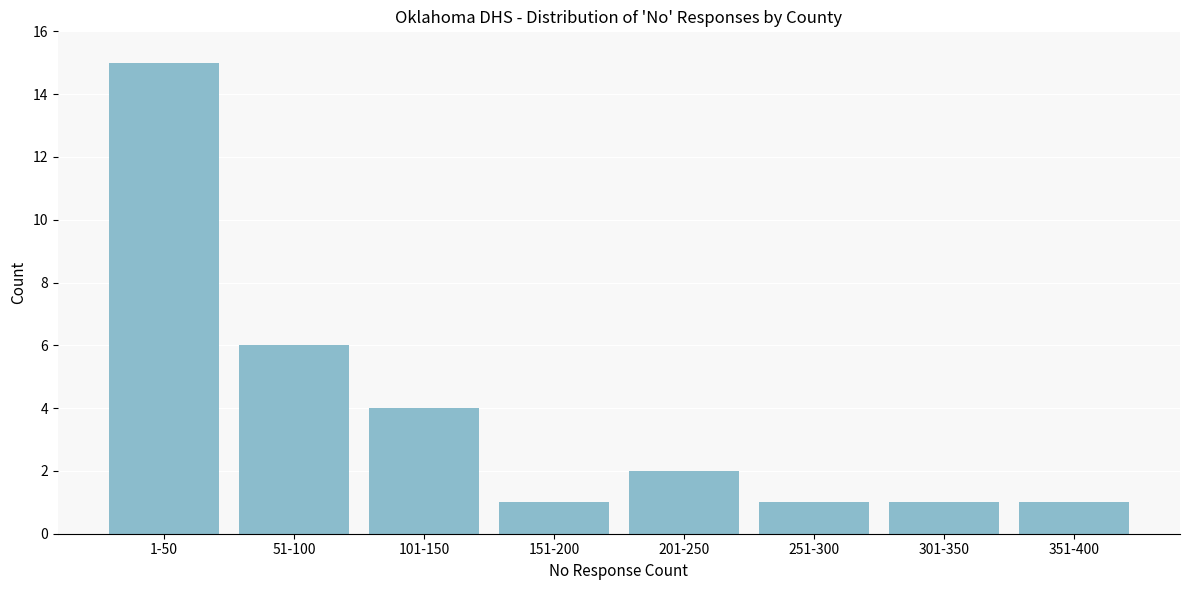

Reading right to left, list all the values displayed in this chart.

351-400=1	301-350=1	251-300=1	201-250=2	151-200=1	101-150=4	51-100=6	1-50=15